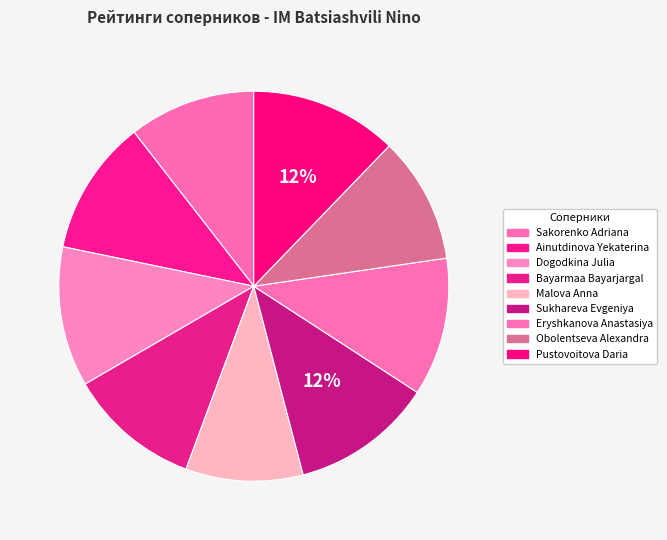

Count the number of slices in the pie.

9